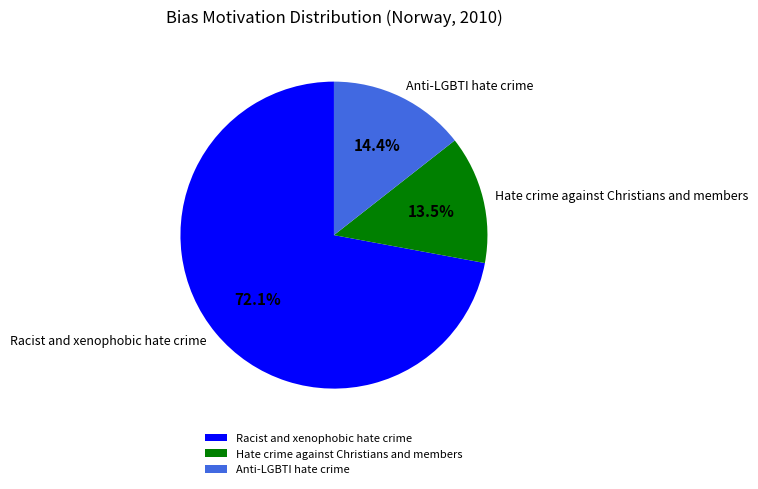

What is the largest slice in the pie chart?

Racist and xenophobic hate crime